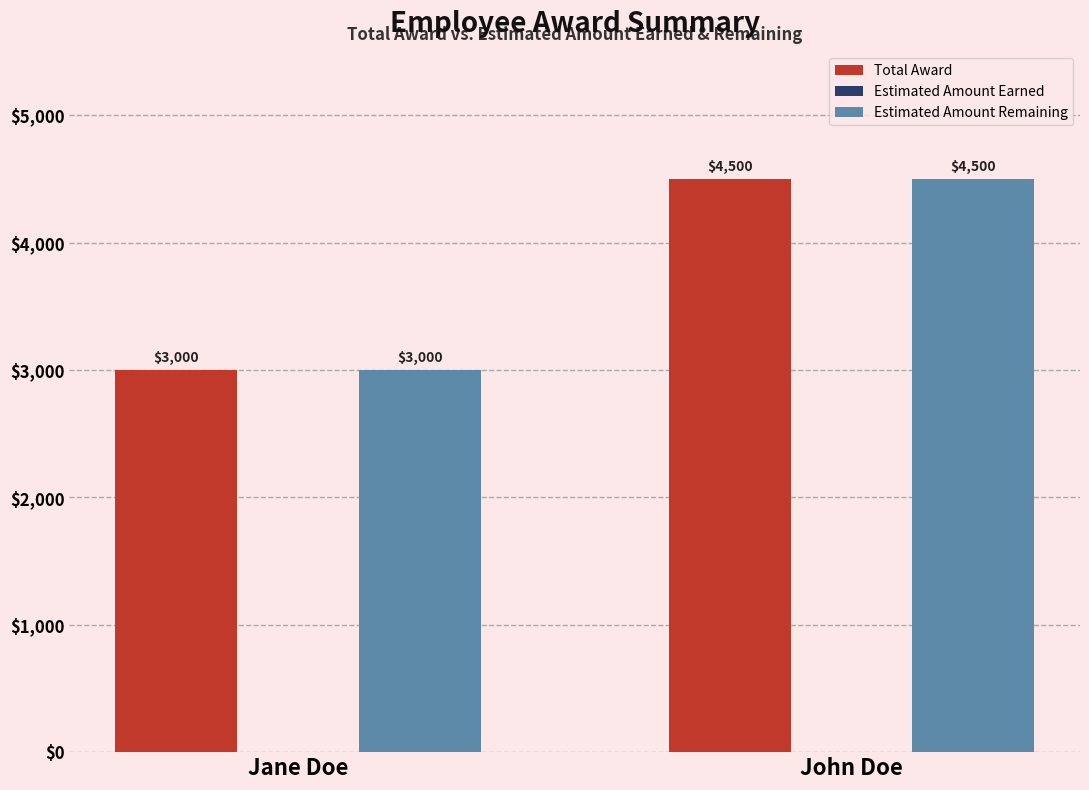

What is the sum of the Estimated Amount Remaining values at Jane Doe and John Doe?

7500